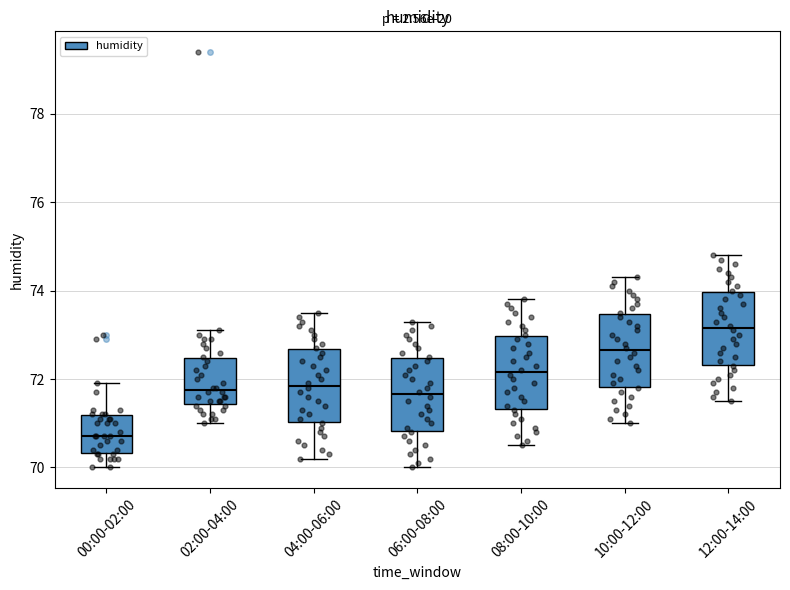

Reading left to right, transcribe this box plot: for each box, give where its median line is, the range the box spans, and where its two whiskers end, as read against the y-axis. The values are not printed on the chart, so give them approximately, as read against the axis.

00:00-02:00: median 70.8, box 70.4 to 71.2, whiskers 70.0 to 72.0
02:00-04:00: median 71.8, box 71.4 to 72.4, whiskers 71.0 to 73.2
04:00-06:00: median 71.8, box 71.0 to 72.6, whiskers 70.2 to 73.6
06:00-08:00: median 71.6, box 70.8 to 72.4, whiskers 70.0 to 73.4
08:00-10:00: median 72.2, box 71.4 to 73.0, whiskers 70.6 to 73.8
10:00-12:00: median 72.6, box 71.8 to 73.4, whiskers 71.0 to 74.4
12:00-14:00: median 73.2, box 72.4 to 74.0, whiskers 71.6 to 74.8